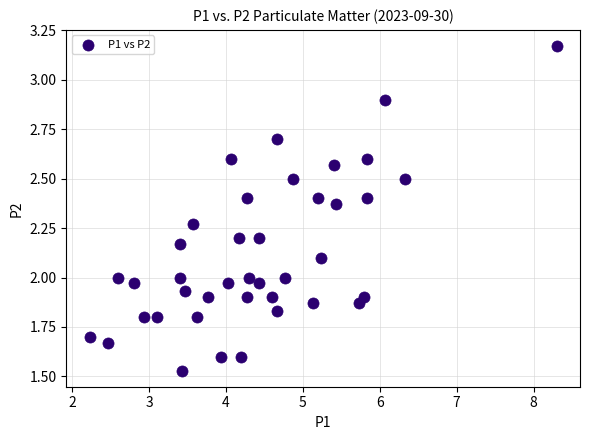

What is the range of X values (max minus min)?

6.1